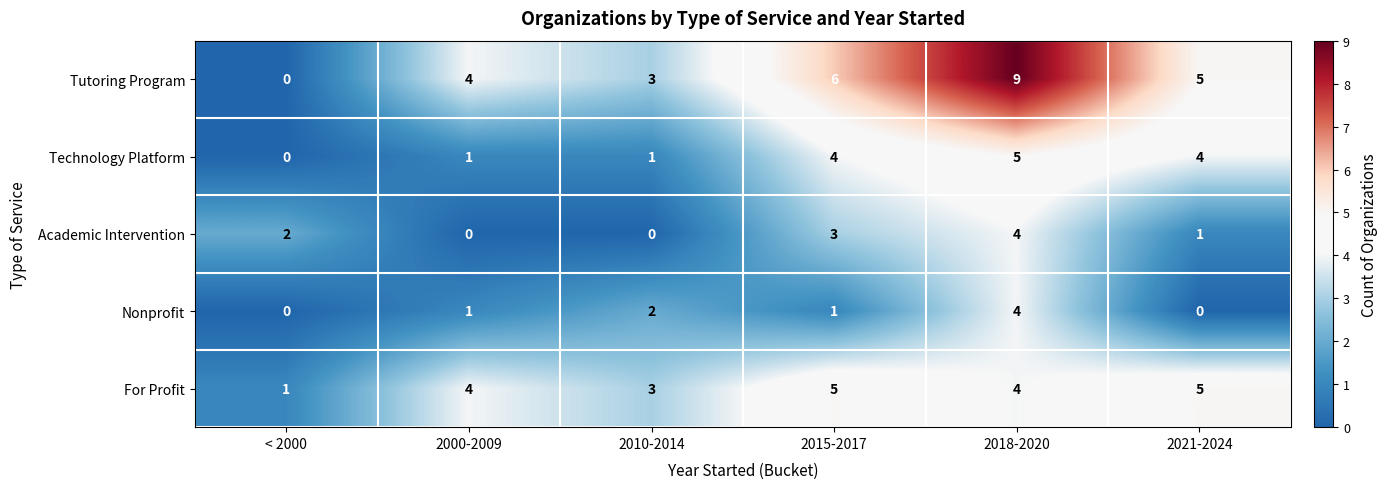

Which series has the largest total across all categories?

Tutoring Program